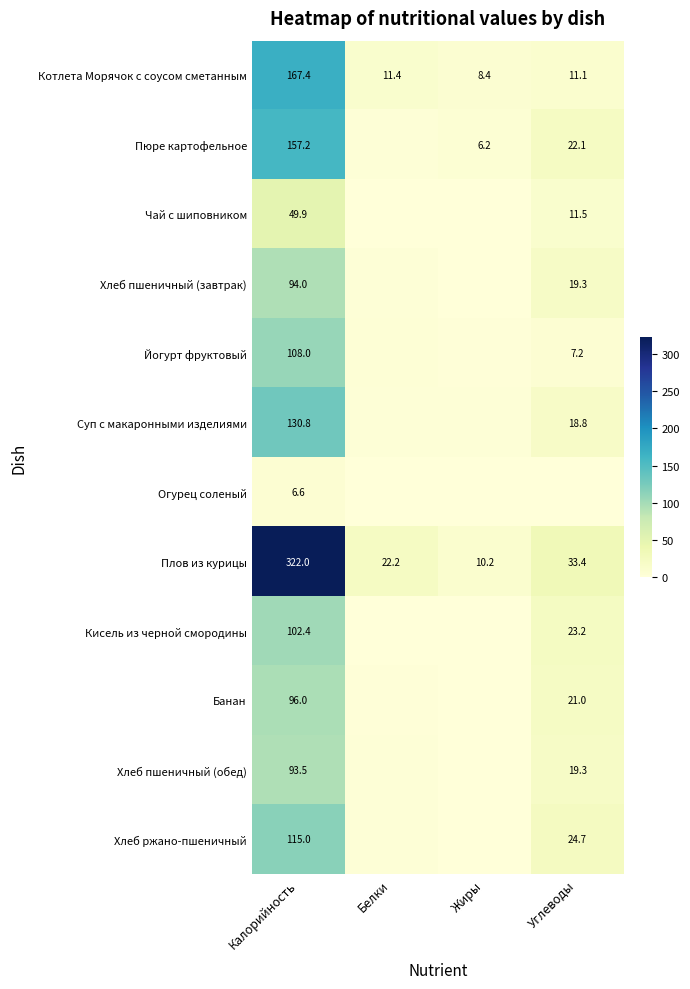

At which label is Плов из курицы closest to 166?

Углеводы